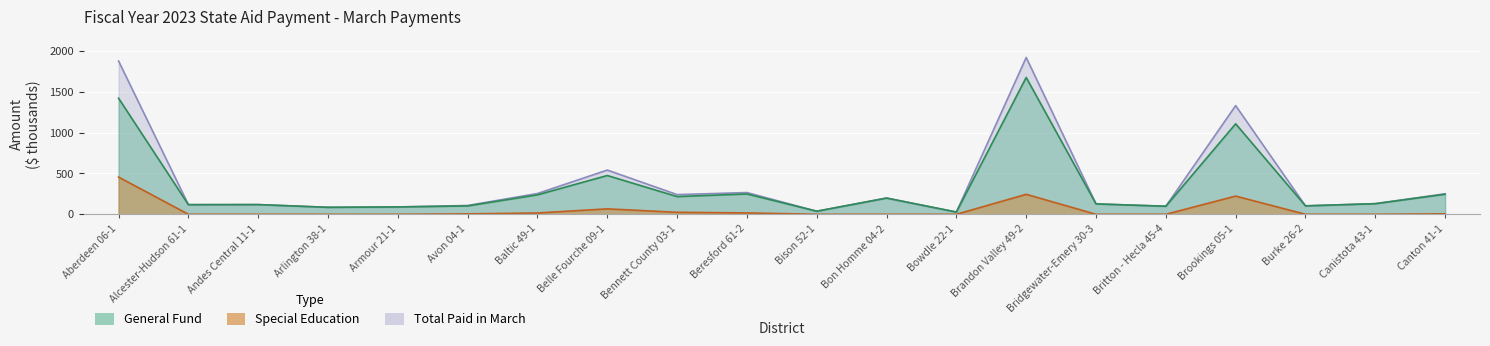

Reading left to right, transcribe all the data shown in this chart.

General Fund: Aberdeen 06-1=1420.5	Alcester-Hudson 61-1=118.0	Andes Central 11-1=118.9	Arlington 38-1=85.6	Armour 21-1=90.1	Avon 04-1=102.6	Baltic 49-1=238.3	Belle Fourche 09-1=474.9	Bennett County 03-1=216.9	Beresford 61-2=249.2	Bison 52-1=37.7	Bon Homme 04-2=198.8	Bowdle 22-1=27.4	Brandon Valley 49-2=1674.9	Bridgewater-Emery 30-3=127.3	Britton - Hecla 45-4=98.6	Brookings 05-1=1107.5	Burke 26-2=103.4	Canistota 43-1=130.1	Canton 41-1=245.5
Special Education: Aberdeen 06-1=455.4	Alcester-Hudson 61-1=0.0	Andes Central 11-1=0.0	Arlington 38-1=0.0	Armour 21-1=0.0	Avon 04-1=5.5	Baltic 49-1=16.2	Belle Fourche 09-1=66.6	Bennett County 03-1=24.3	Beresford 61-2=16.9	Bison 52-1=0.0	Bon Homme 04-2=0.0	Bowdle 22-1=0.0	Brandon Valley 49-2=244.6	Bridgewater-Emery 30-3=0.0	Britton - Hecla 45-4=0.0	Brookings 05-1=222.9	Burke 26-2=0.0	Canistota 43-1=0.0	Canton 41-1=5.7
Total Paid in March: Aberdeen 06-1=1875.9	Alcester-Hudson 61-1=118.0	Andes Central 11-1=118.9	Arlington 38-1=85.6	Armour 21-1=90.1	Avon 04-1=108.1	Baltic 49-1=254.5	Belle Fourche 09-1=541.4	Bennett County 03-1=241.3	Beresford 61-2=266.1	Bison 52-1=37.7	Bon Homme 04-2=198.8	Bowdle 22-1=27.4	Brandon Valley 49-2=1919.5	Bridgewater-Emery 30-3=127.3	Britton - Hecla 45-4=98.6	Brookings 05-1=1330.4	Burke 26-2=103.4	Canistota 43-1=130.1	Canton 41-1=251.2